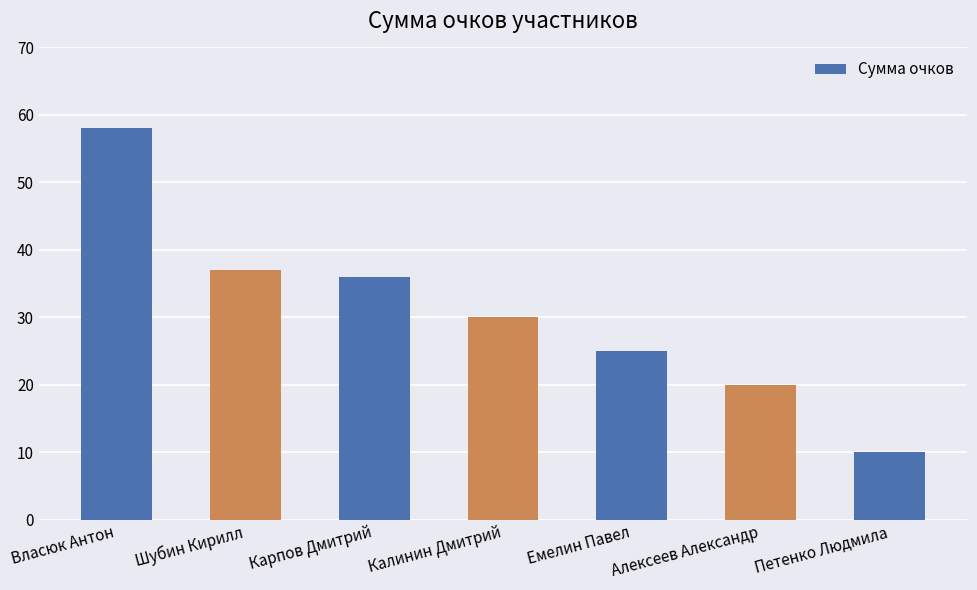

What is the label of the 4th bar from the right?

Калинин Дмитрий